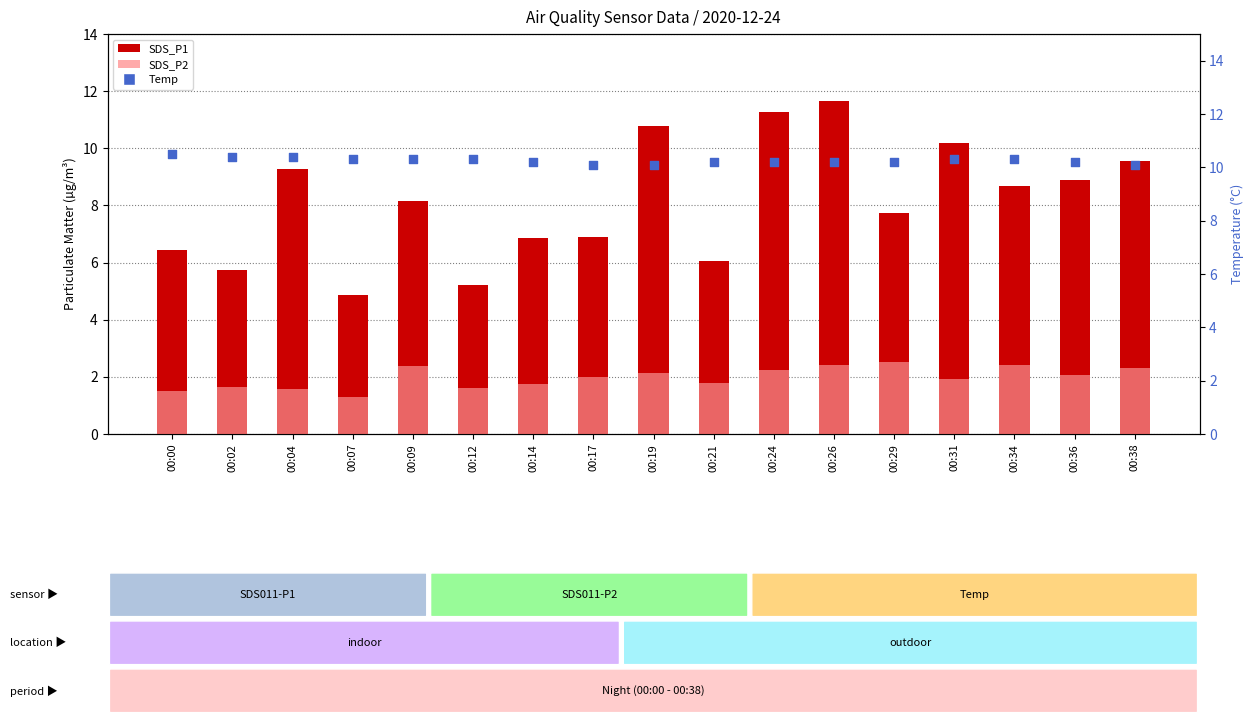

At how many categories does at least one series exceed 1?

17